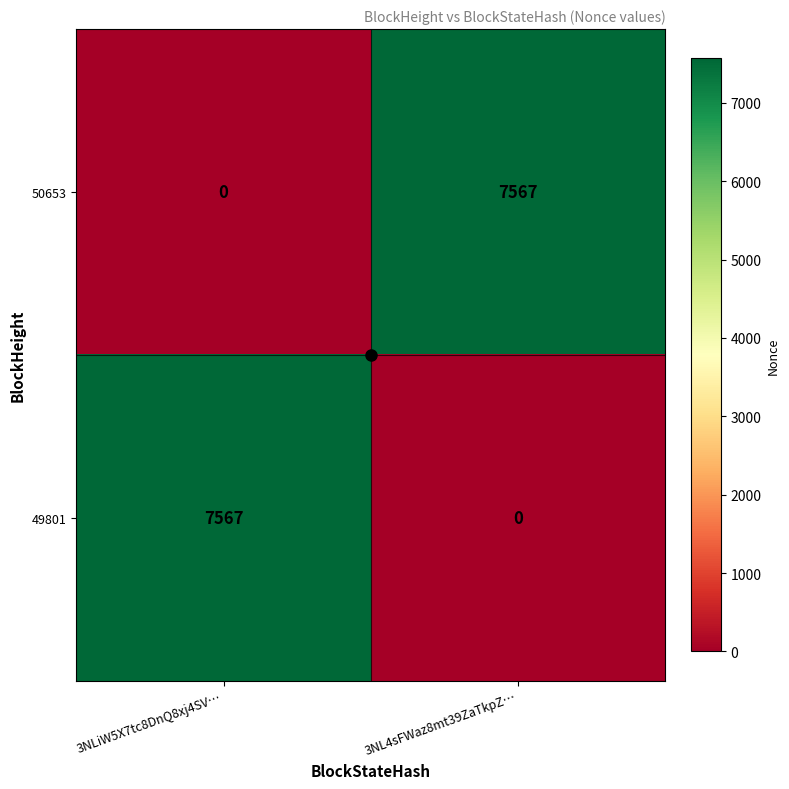

What is the difference between the maximum and minimum values in the 50653 series?

7567